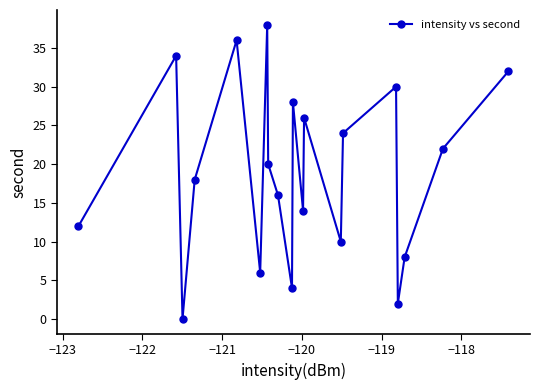

What is the difference between the second highest and minimum values?

36